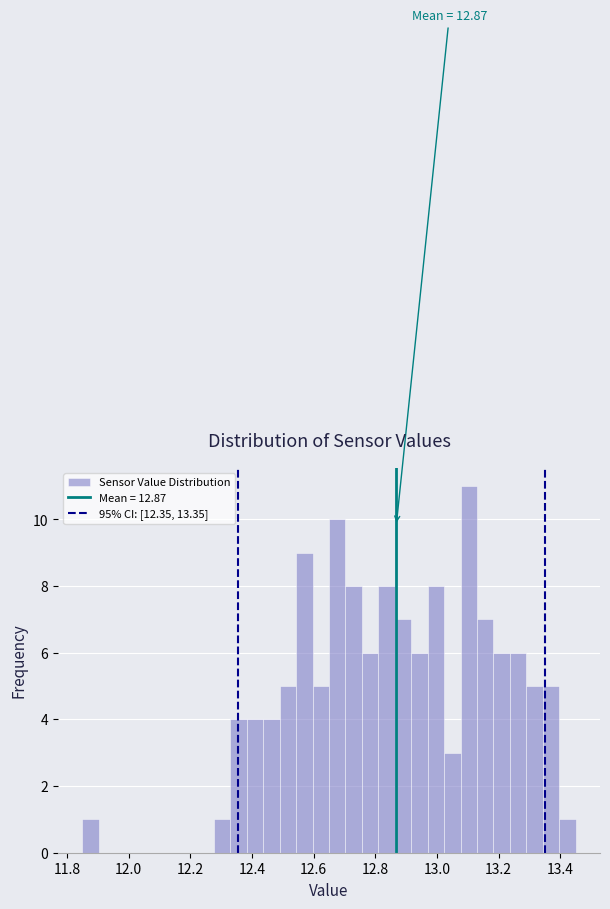

Around what value on the x-axis is the tallest bar? Give the approximate position of its centre, as read against the axis.

13.10